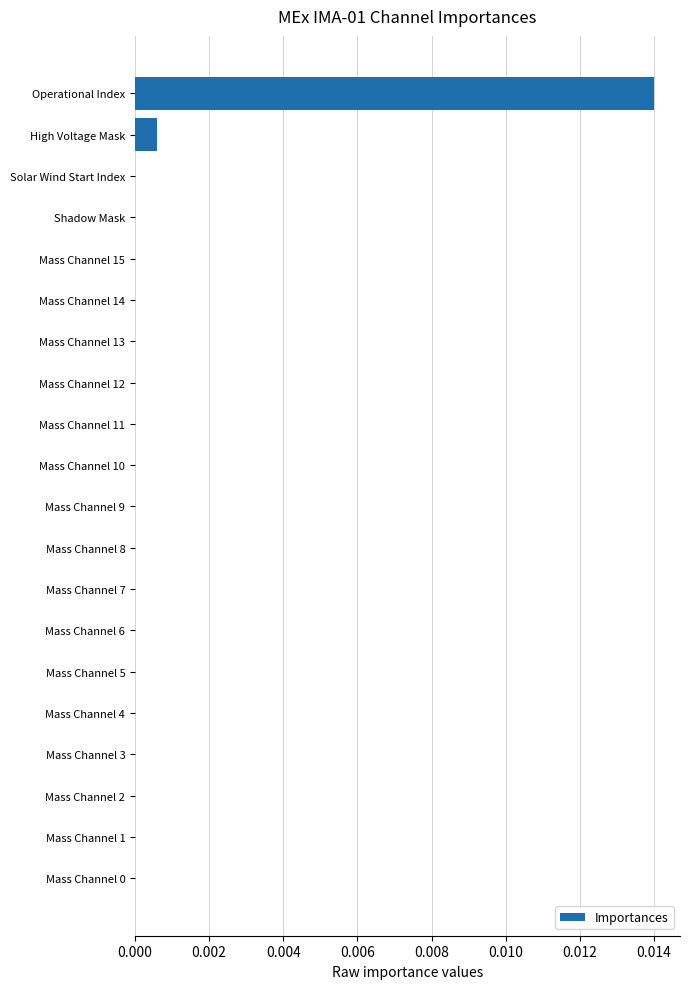

Which has a higher value, Mass Channel 4 or Operational Index?

Operational Index